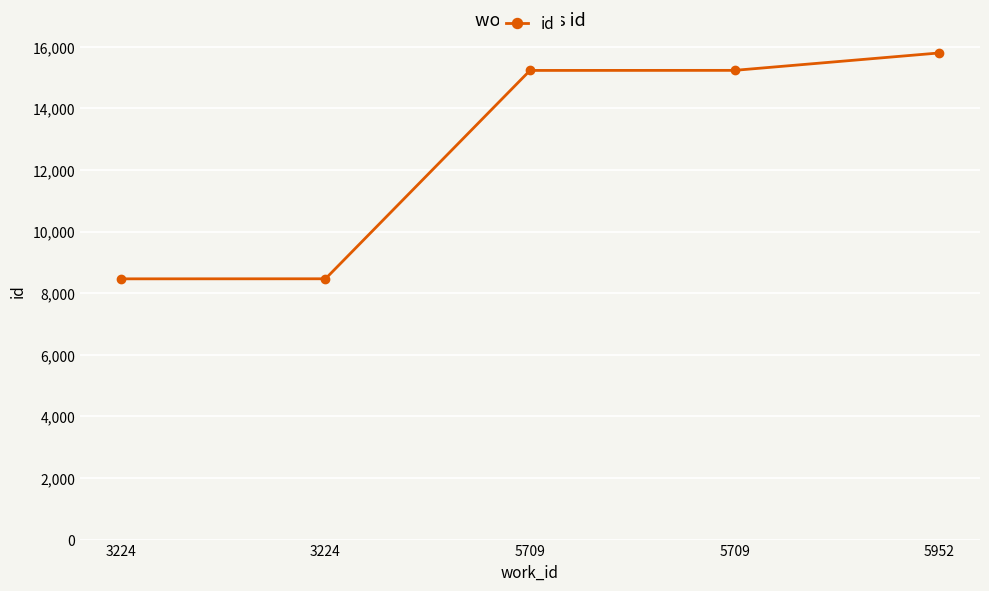

Does the chart have visible grid lines?

Yes